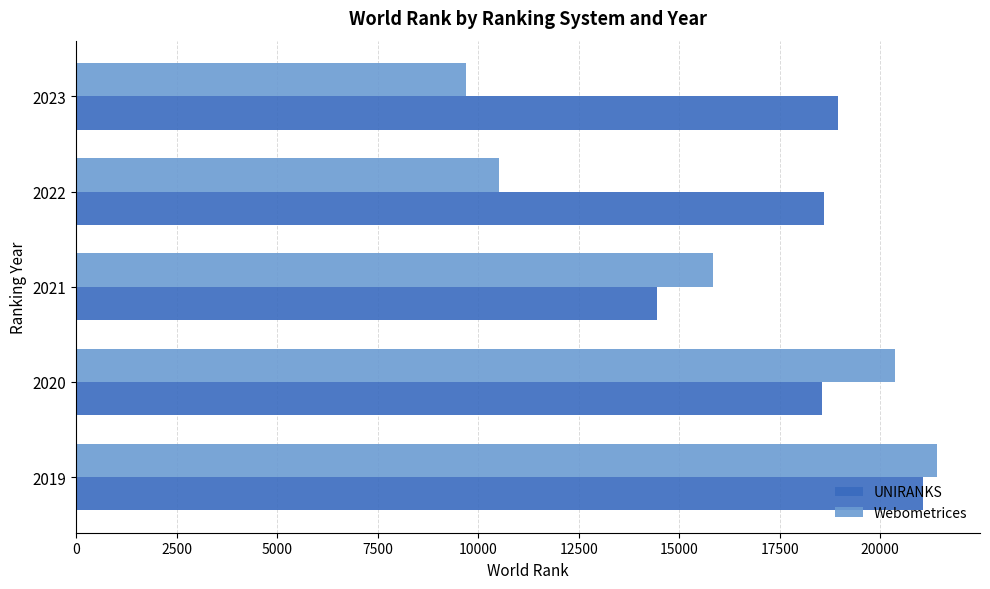

What is the sum of the Webometrices values at 2020 and 2023?

30051